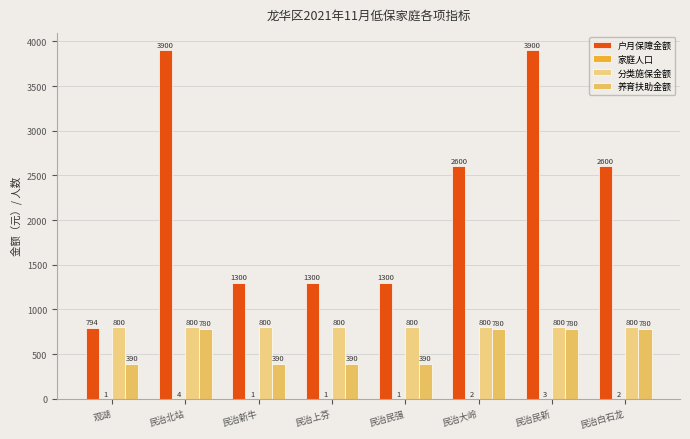

What is the label of the 3rd bar from the left?

民治新牛